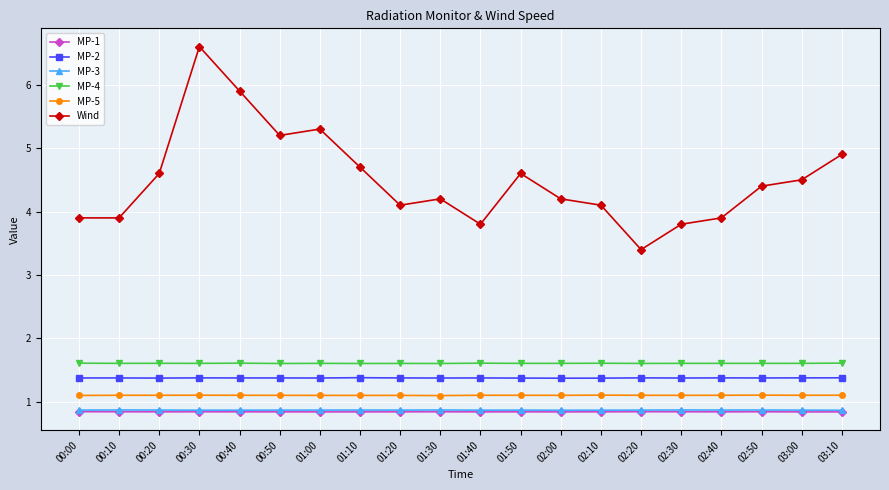

Count the MP-3 values in the range 0 to 1.

20